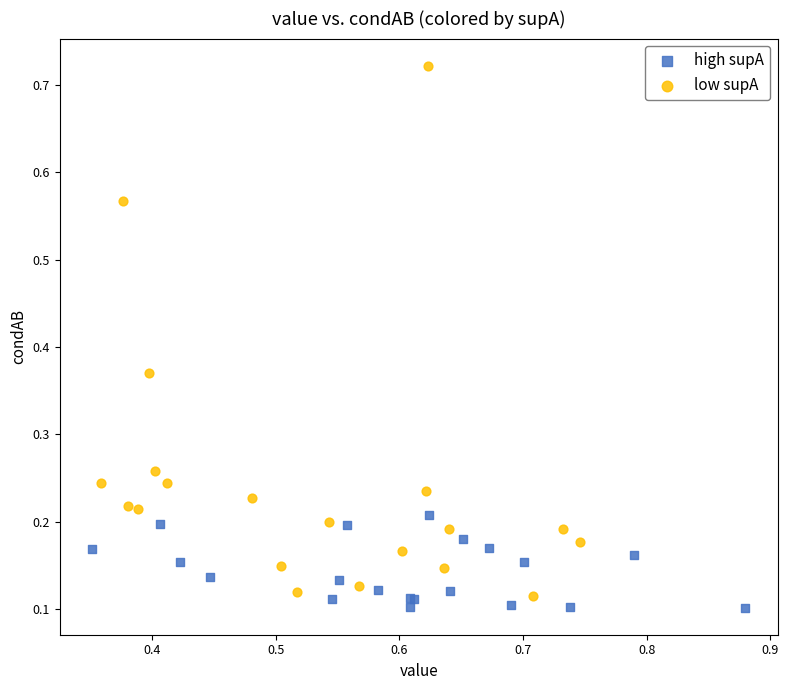

Which series has the largest Y range (max minus min)?

low supA